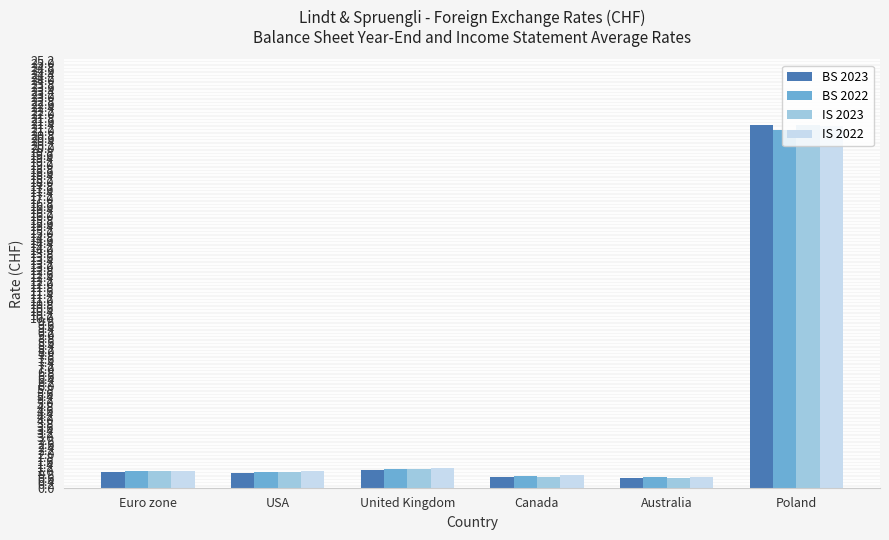

Does the chart contain any negative values?

No